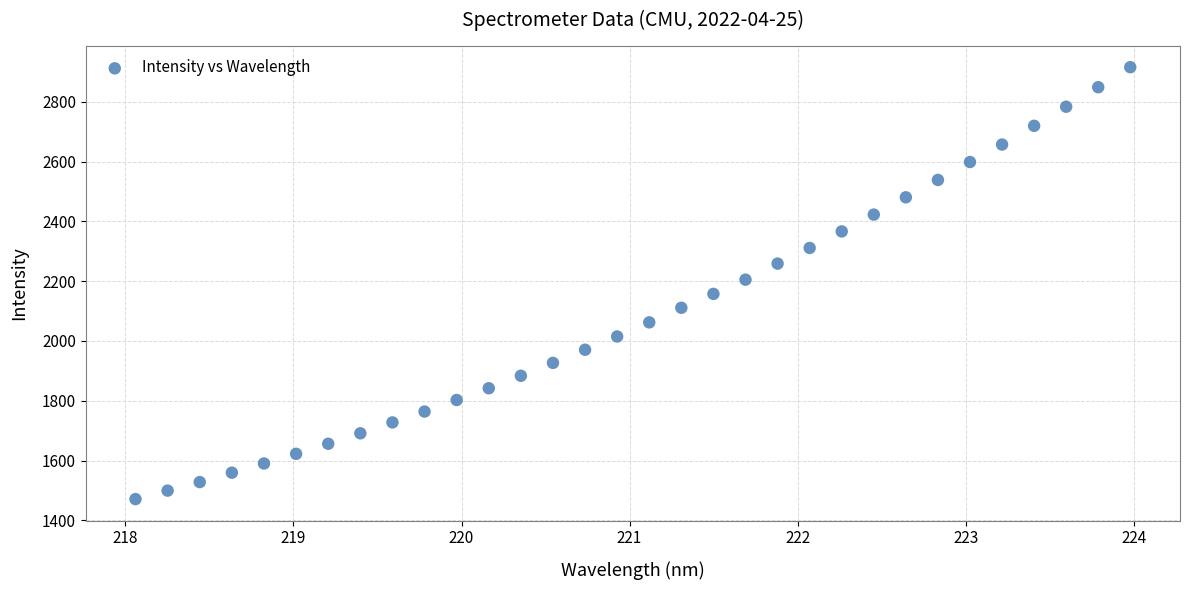

What is the range of Y values (max minus min)?

1445.2